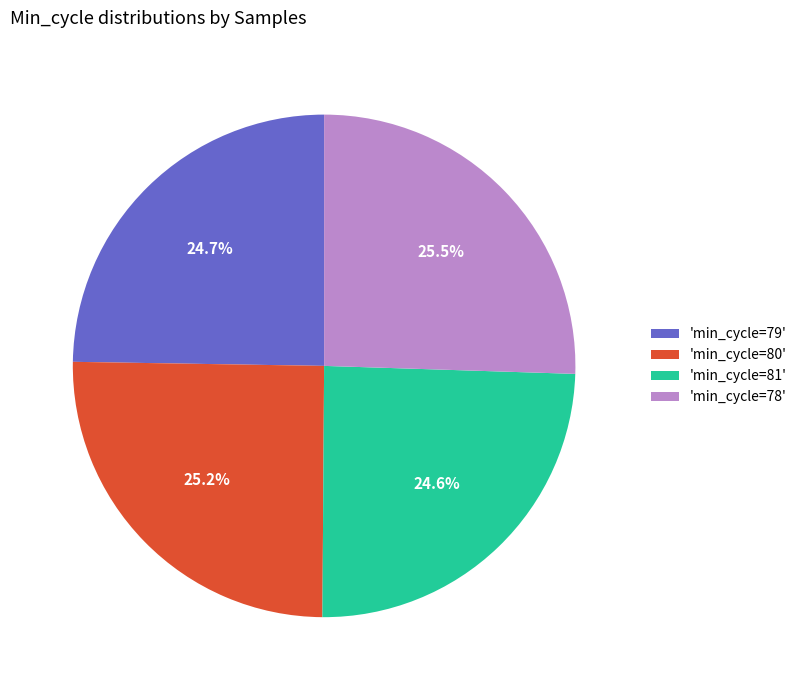

Does 'min_cycle=81' represent more than half of the total?

No